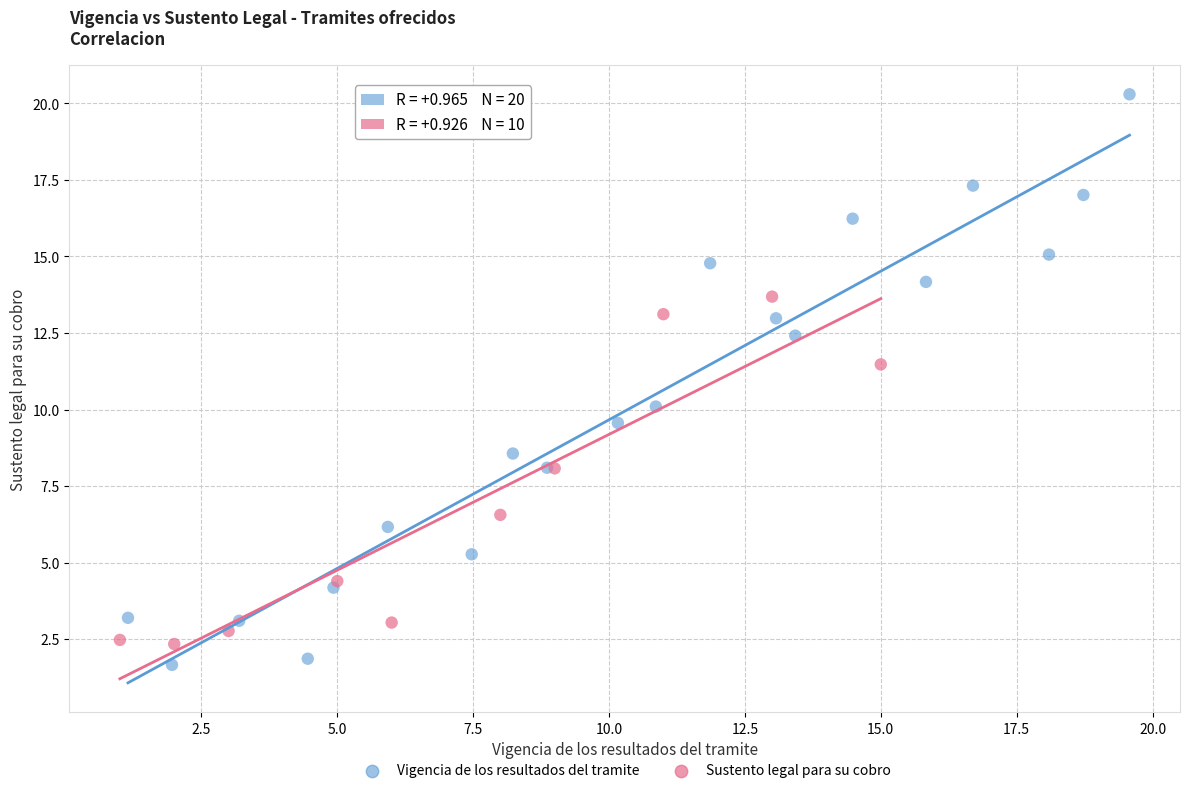

Which series has the largest Y range (max minus min)?

Vigencia de los resultados del tramite